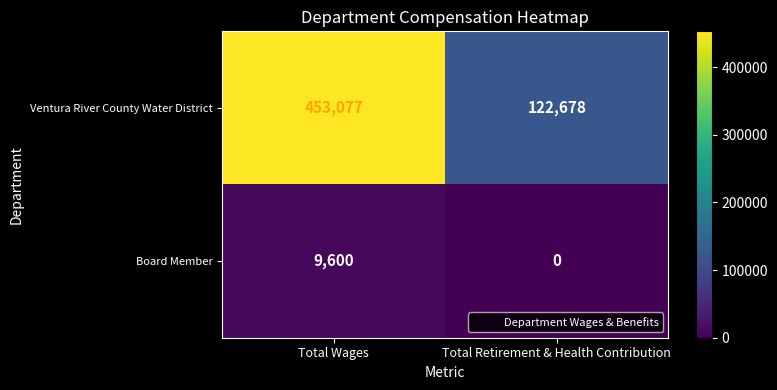

What is the spread (max minus min) of values at Total Retirement & Health Contribution?

122678